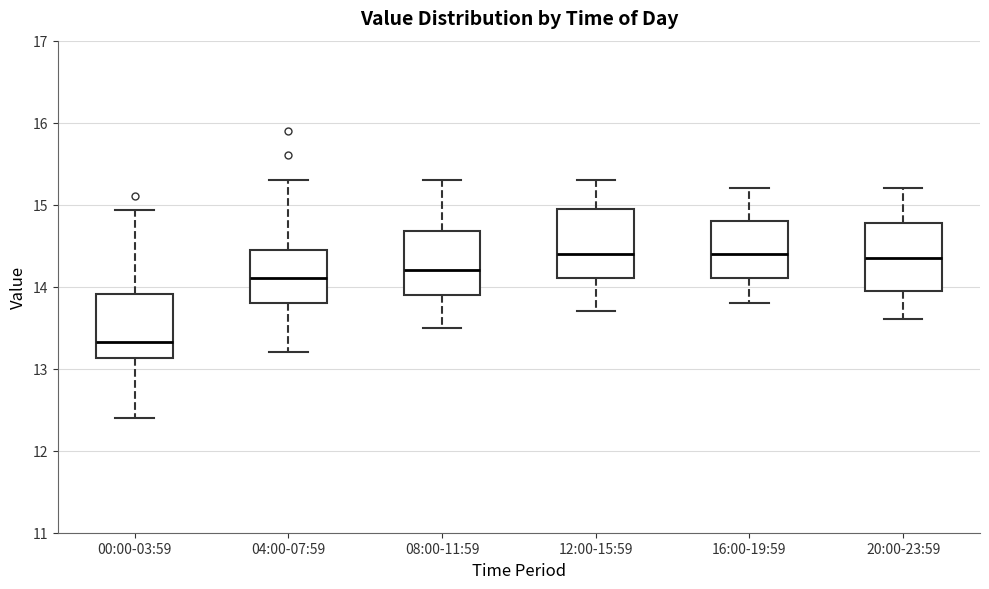

Where does the median line of the box for 12:00-15:59 sit on the y-axis? The values are not printed on the chart, so give them approximately, as read against the axis.

14.4